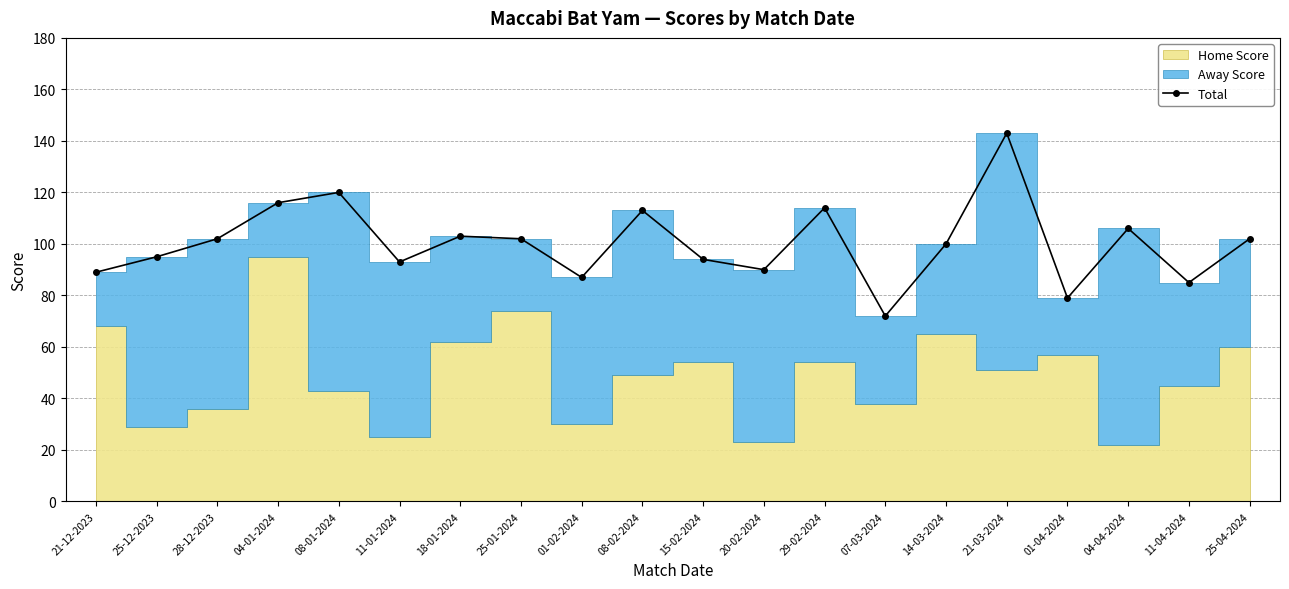

The value at 21-12-2023 is 57. True or false?

False